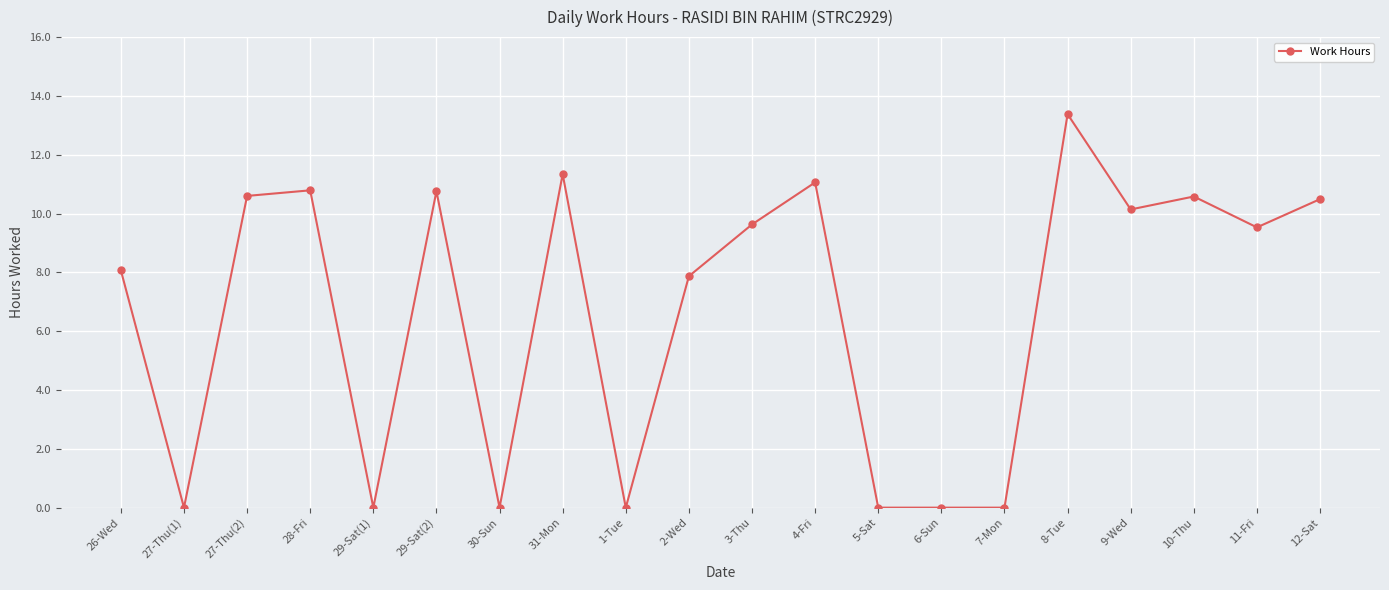

Reading left to right, what are all the values shown in this chart?

26-Wed=8.1	27-Thu(1)=0.0	27-Thu(2)=10.6	28-Fri=10.8	29-Sat(1)=0.0	29-Sat(2)=10.8	30-Sun=0.0	31-Mon=11.3	1-Tue=0.0	2-Wed=7.9	3-Thu=9.6	4-Fri=11.1	5-Sat=0.0	6-Sun=0.0	7-Mon=0.0	8-Tue=13.4	9-Wed=10.1	10-Thu=10.6	11-Fri=9.5	12-Sat=10.5